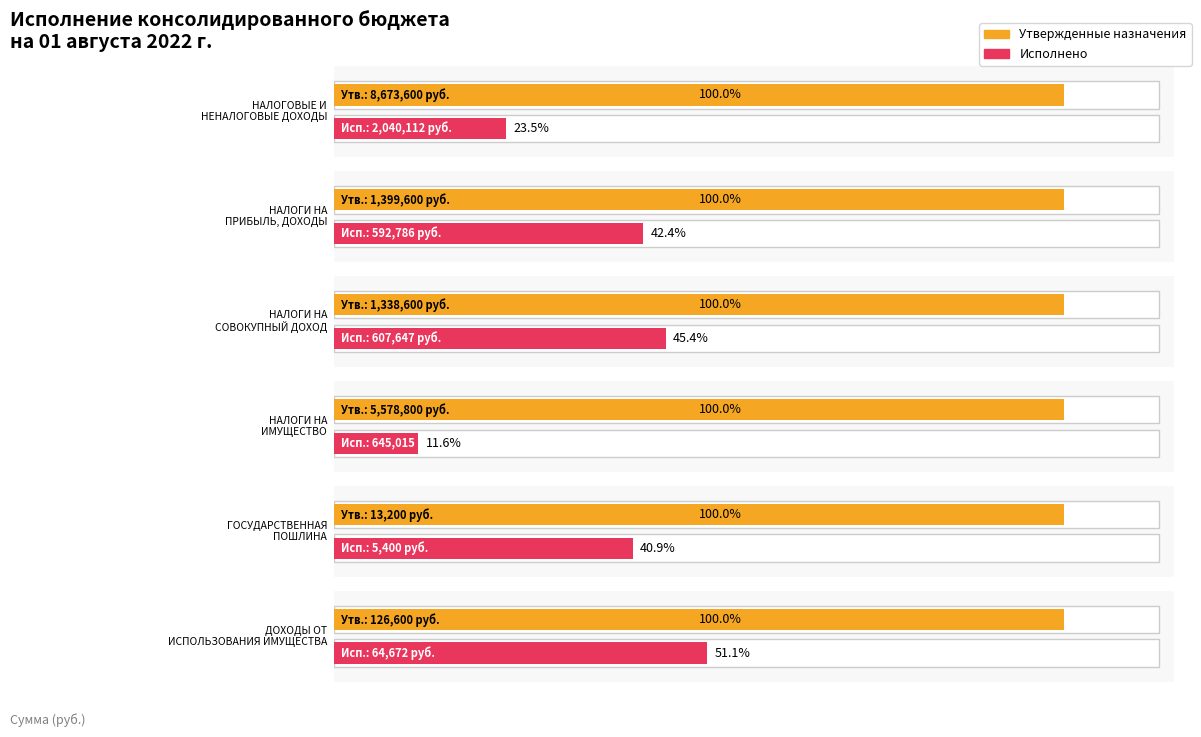

What is the difference between the second highest and second lowest values in the Исполнено series?

580342.9